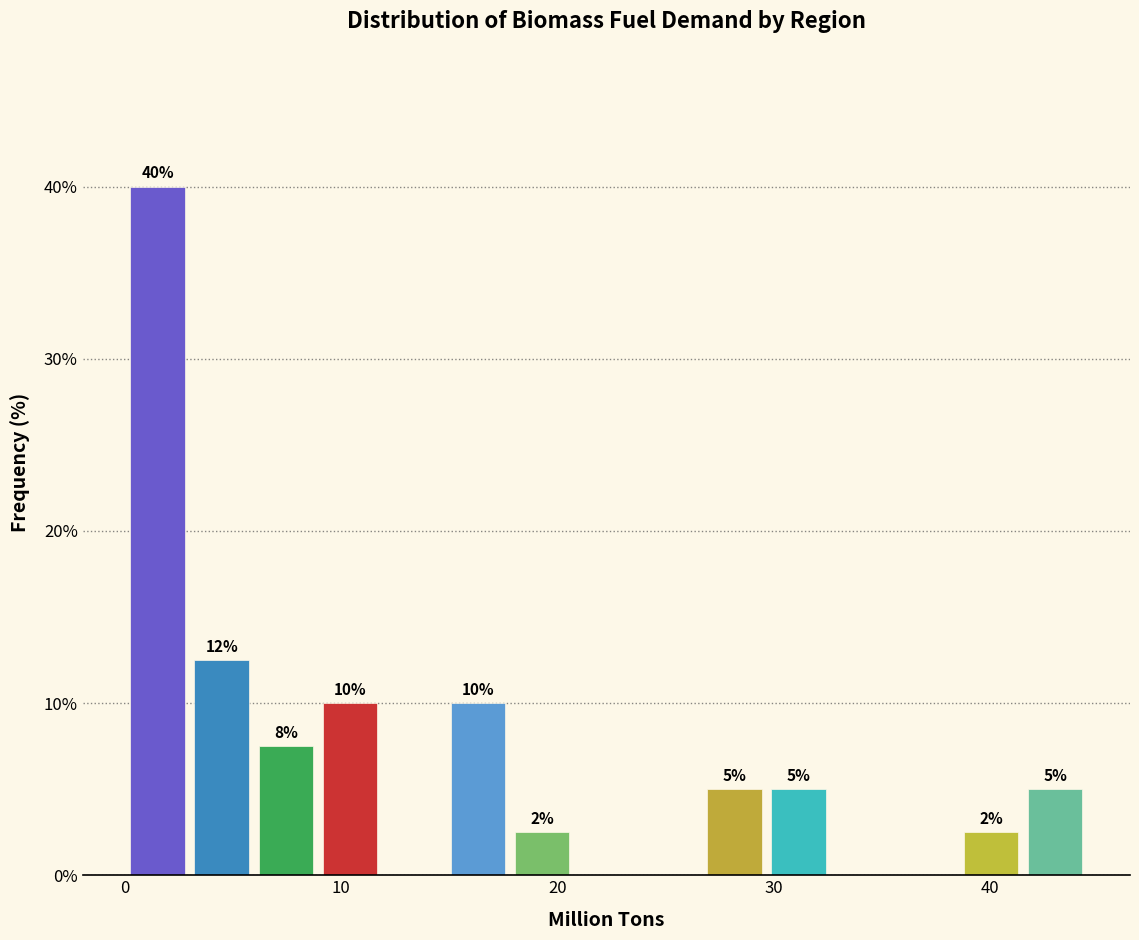

Around what value on the x-axis is the tallest bar? Give the approximate position of its centre, as read against the axis.

1